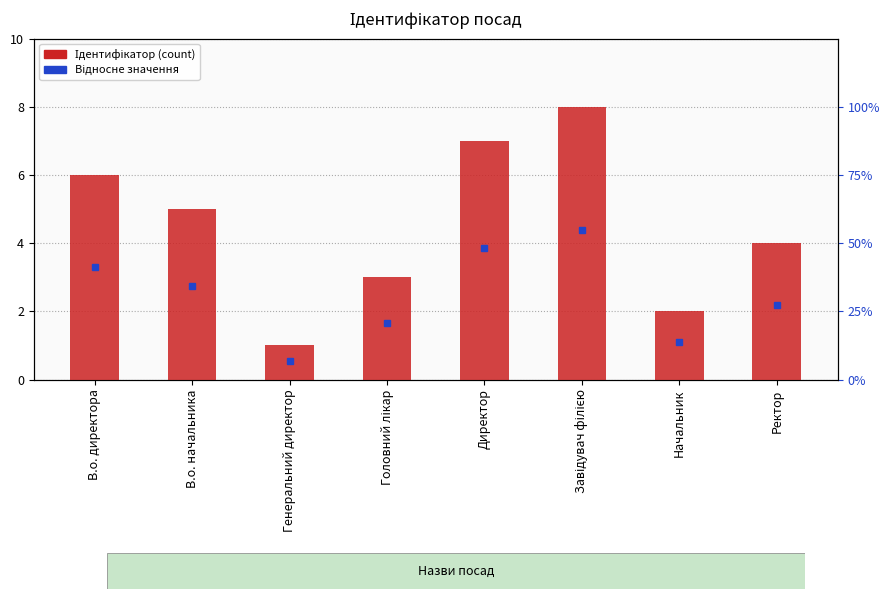

Reading left to right, what are all the values shown in this chart?

В.о. директора=6	В.о. начальника=5	Генеральний директор=1	Головний лікар=3	Директор=7	Завідувач філією=8	Начальник=2	Ректор=4